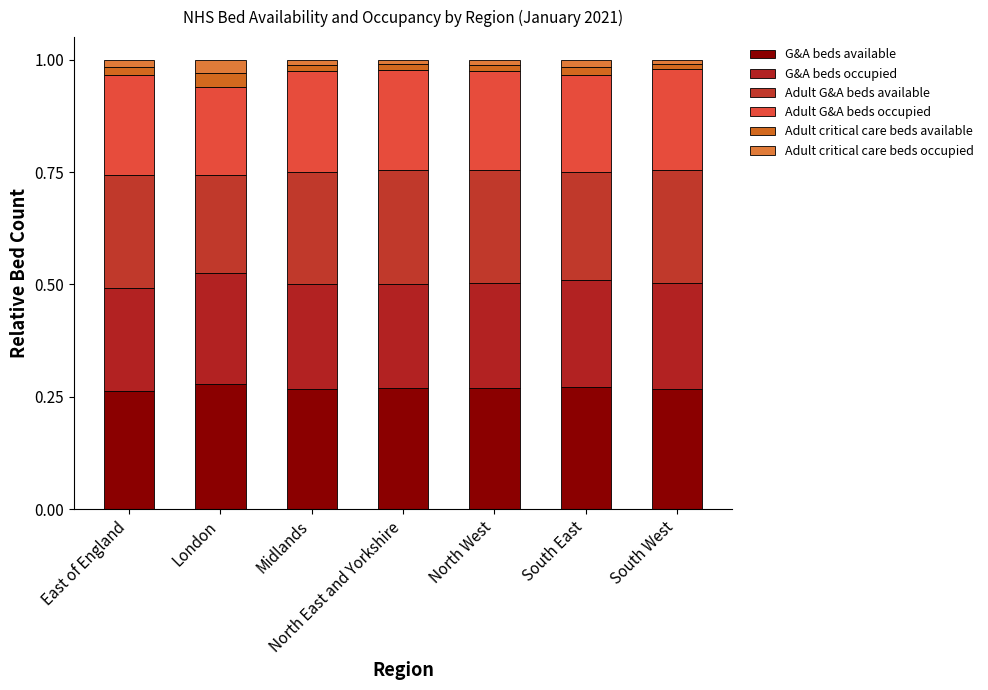

Are the bars horizontal?

No